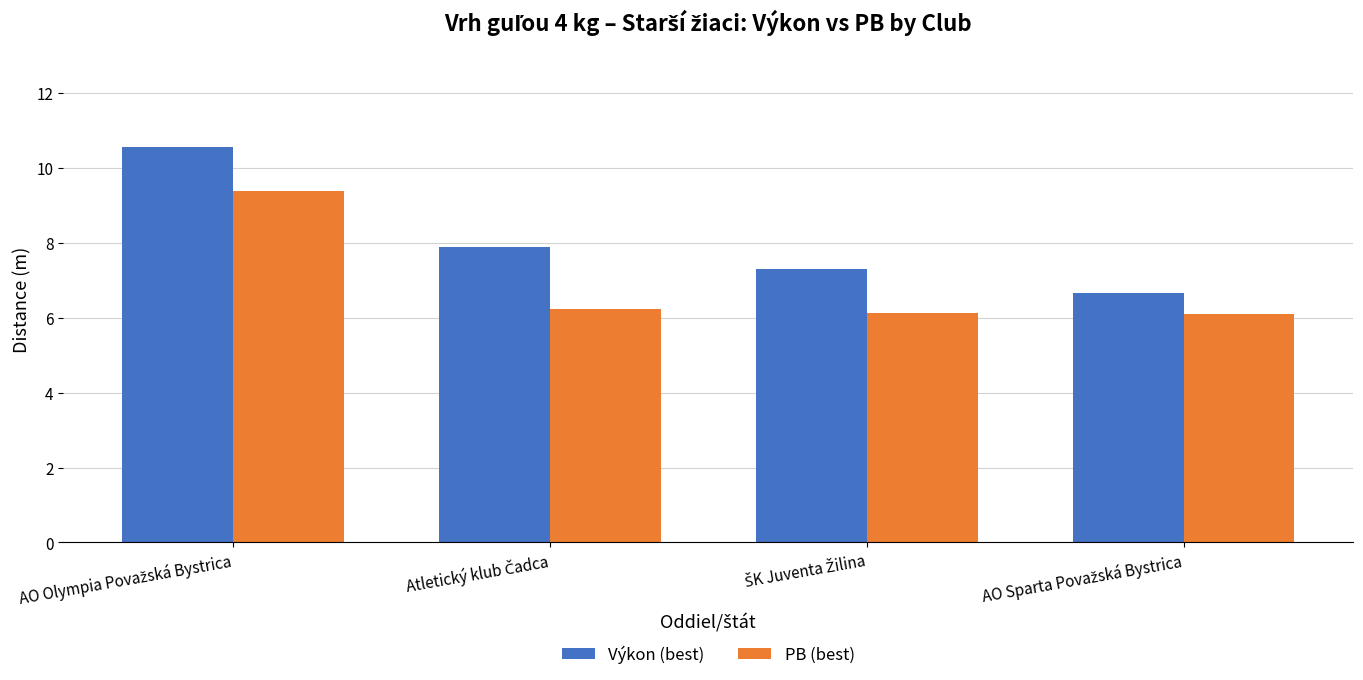

At how many categories does at least one series exceed 6?

4